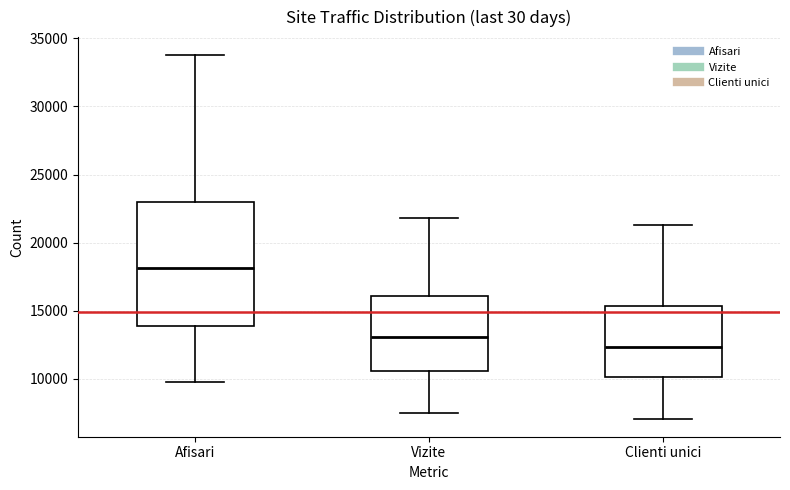

Comparing the boxes themselves (not the whiskers), which one is the tallest?

Afisari